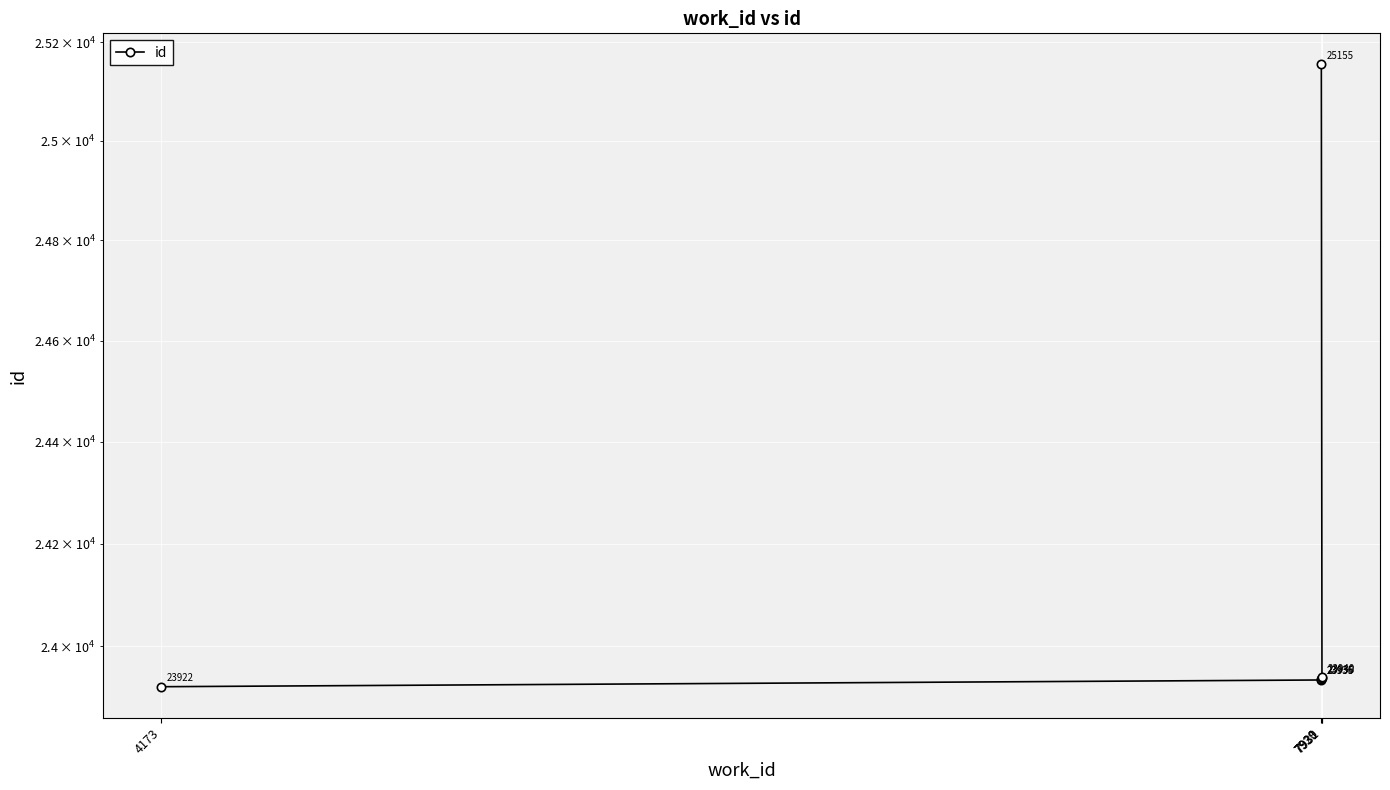

The chart shows a value of 31542 at 7929. True or false?

False